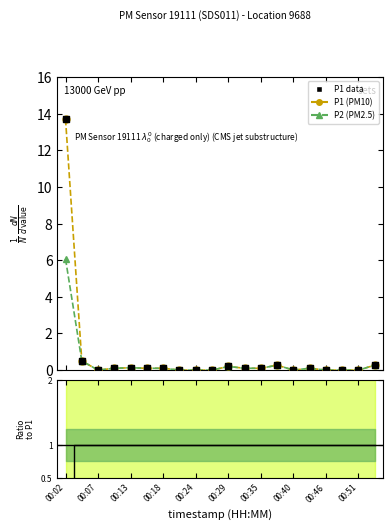

Which series reaches the minimum Y coordinate?

P1 (PM10)